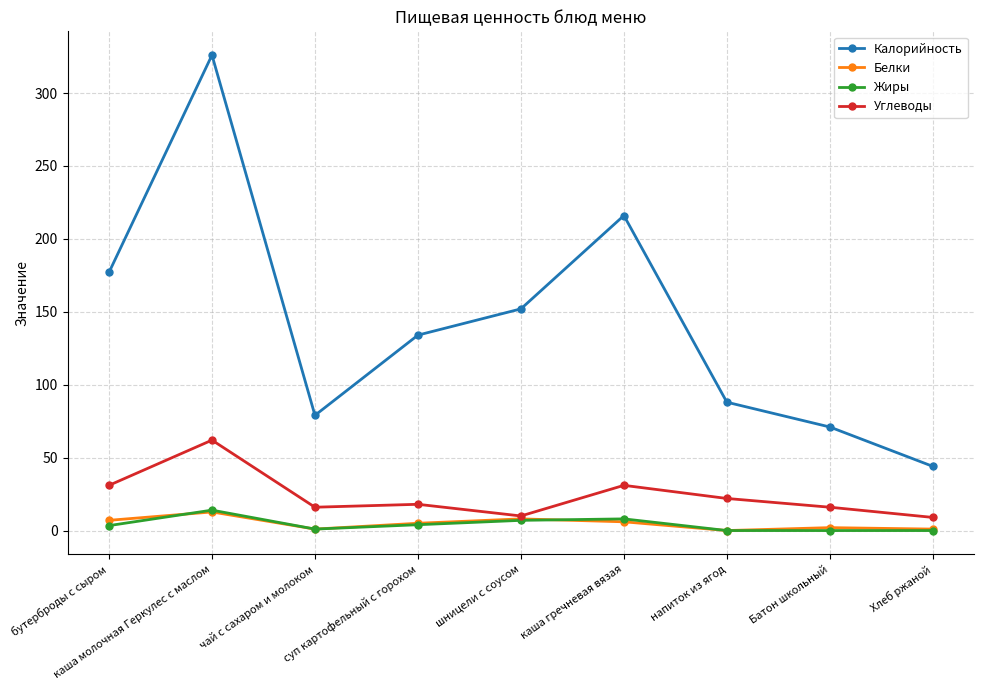

What is the label of the 4th point from the left?

суп картофельный с горохом